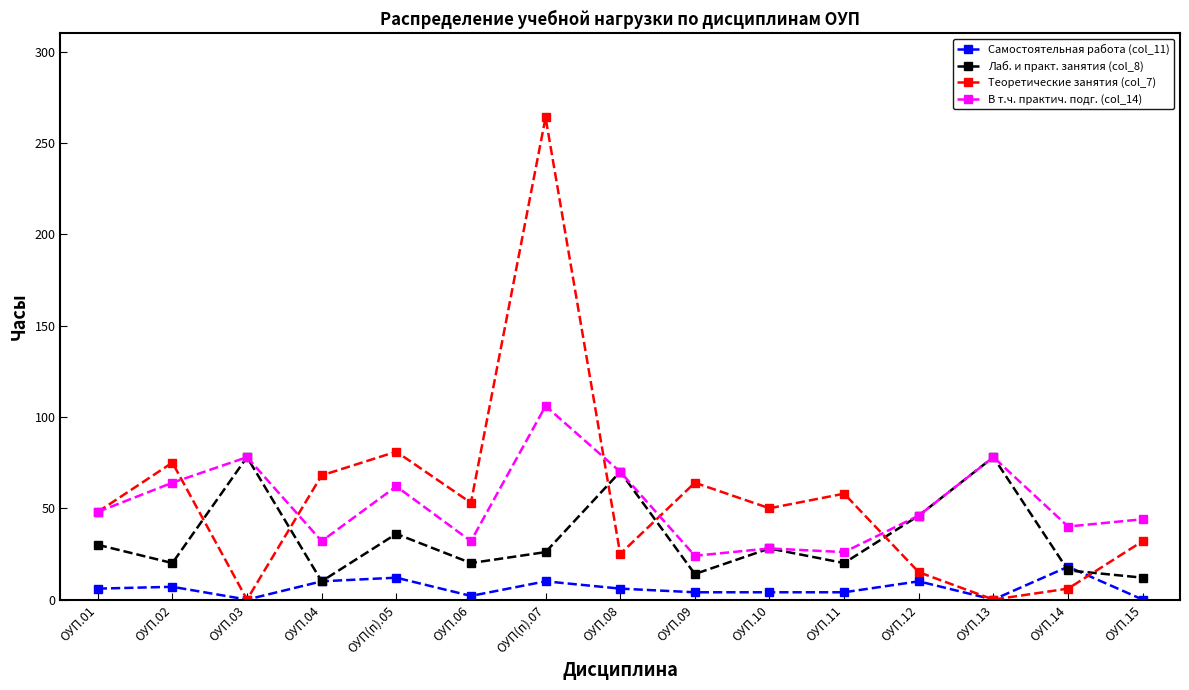

Is the value of Самостоятельная работа (col_11) at ОУП.04 greater than the value of Теоретические занятия (col_7) at ОУП.15?

No